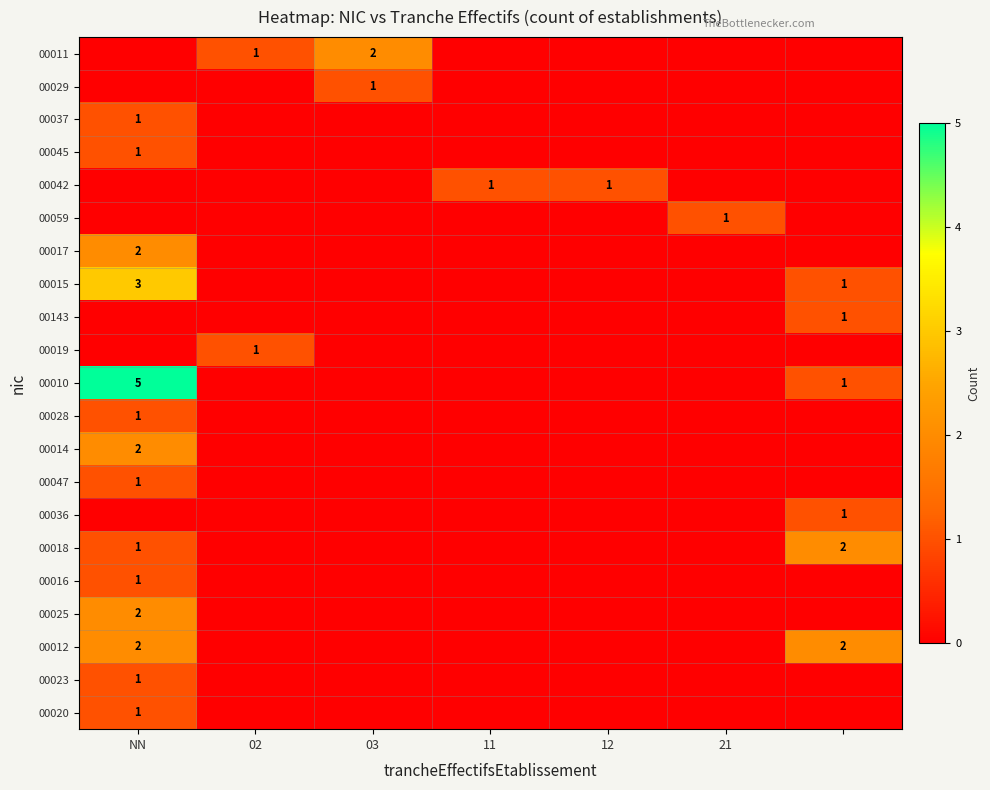

What is the difference between the highest and lowest values at 03?

2